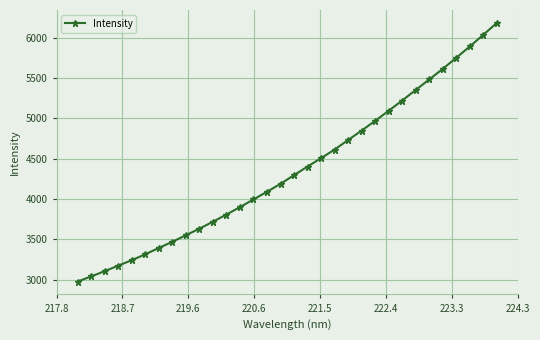

What is the difference between the second highest and second lowest values?

2996.6